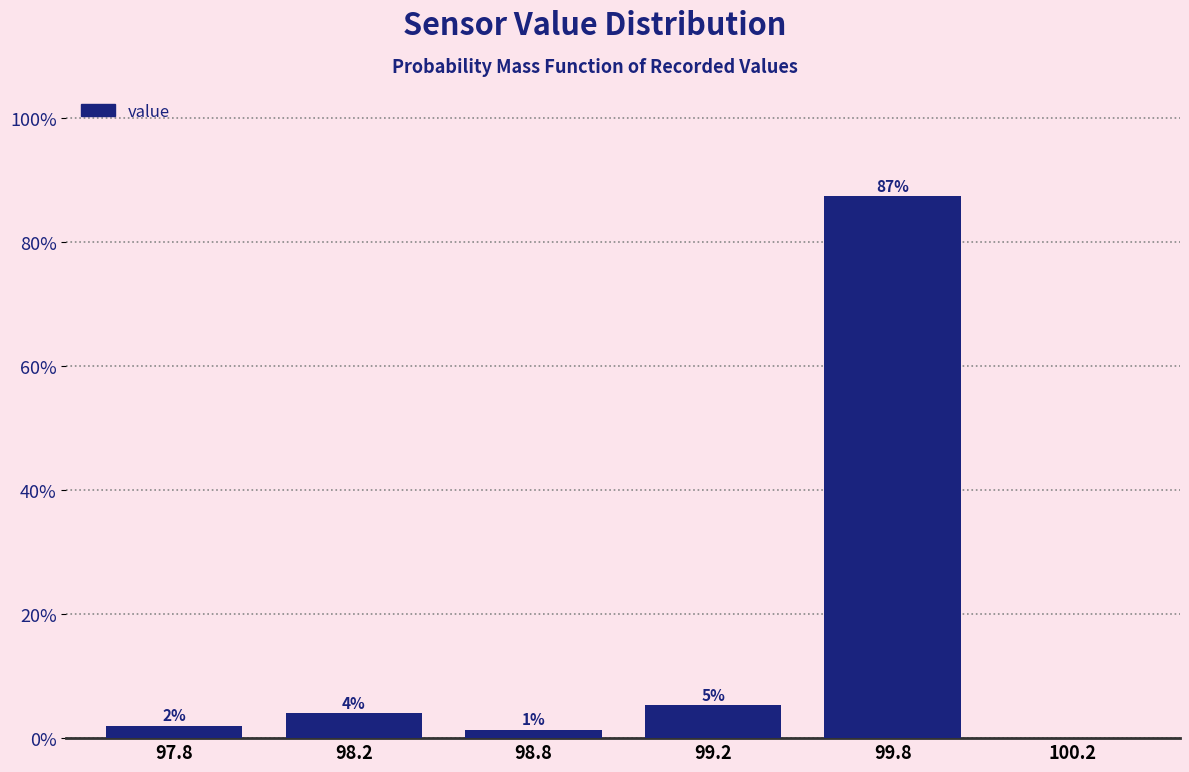

The value at 100.2 is 46.7. True or false?

False